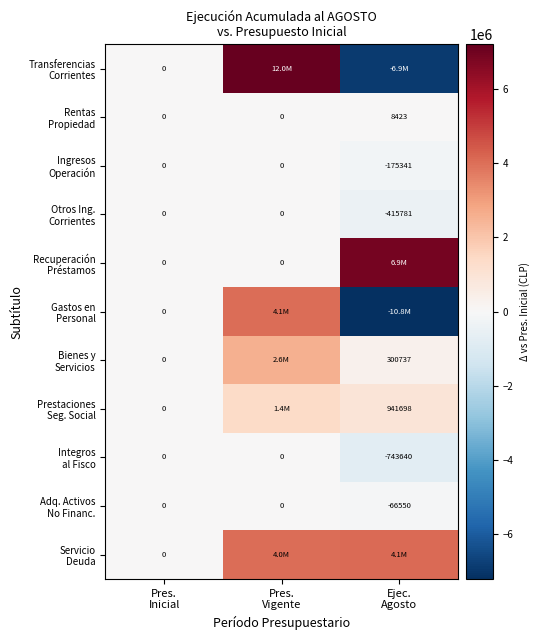

The value of Servicio Deuda at Pres. Vigente is 4003952. True or false?

True